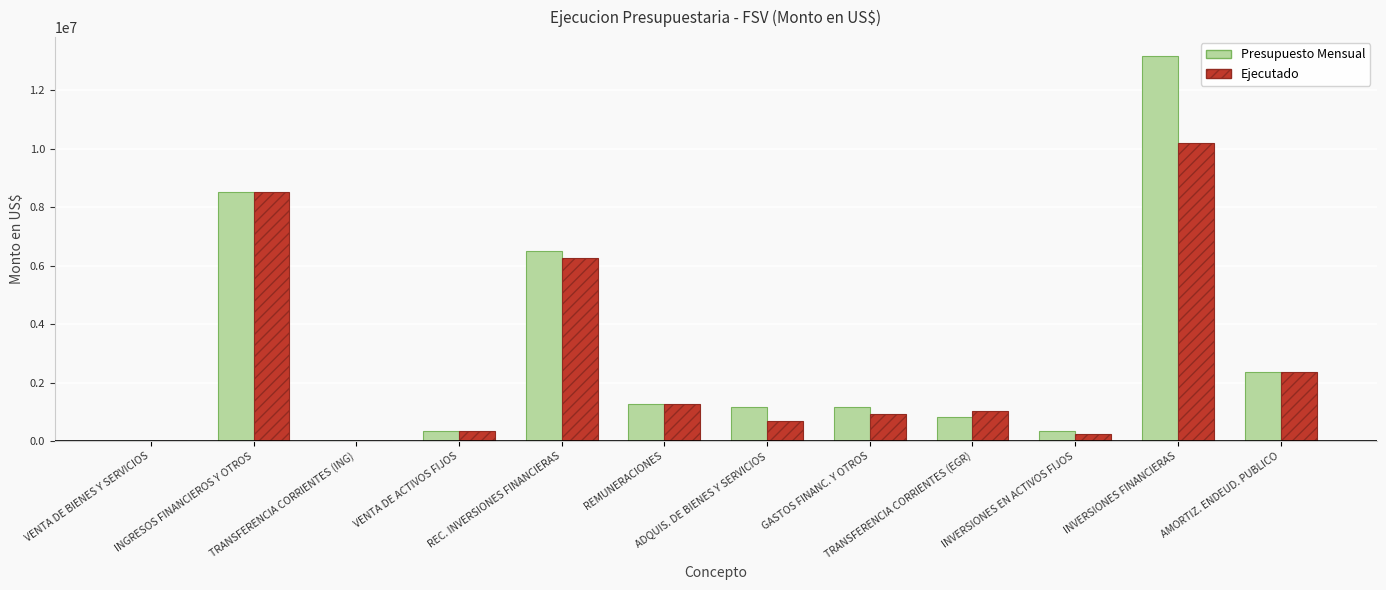

What is the sum of all Ejecutado values?

31861826.8